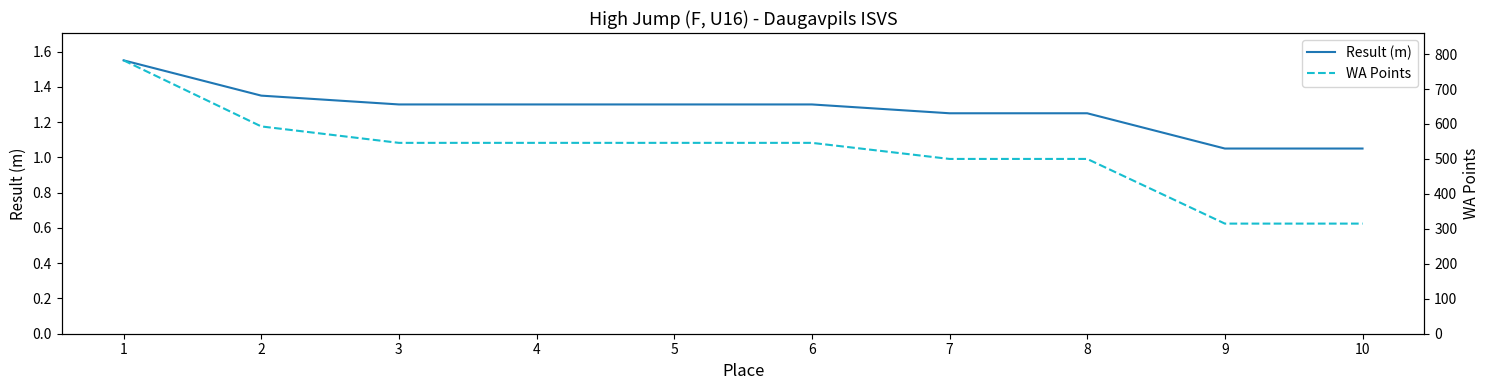

Which series has the largest total across all categories?

WA Points